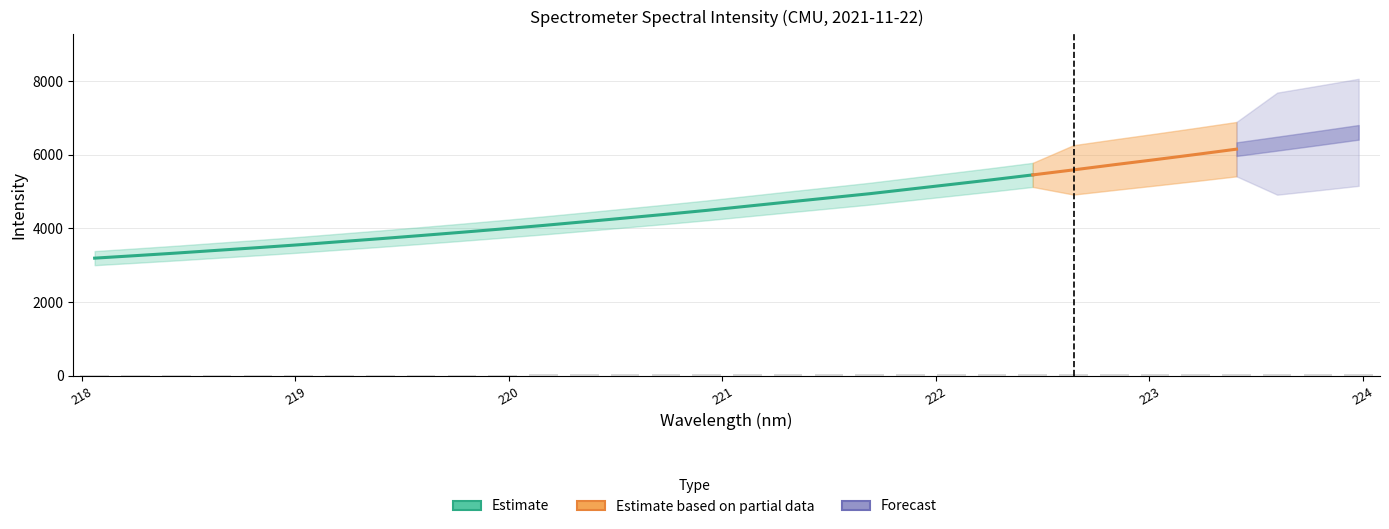

At which category does the chart reach its peak across all series?

224